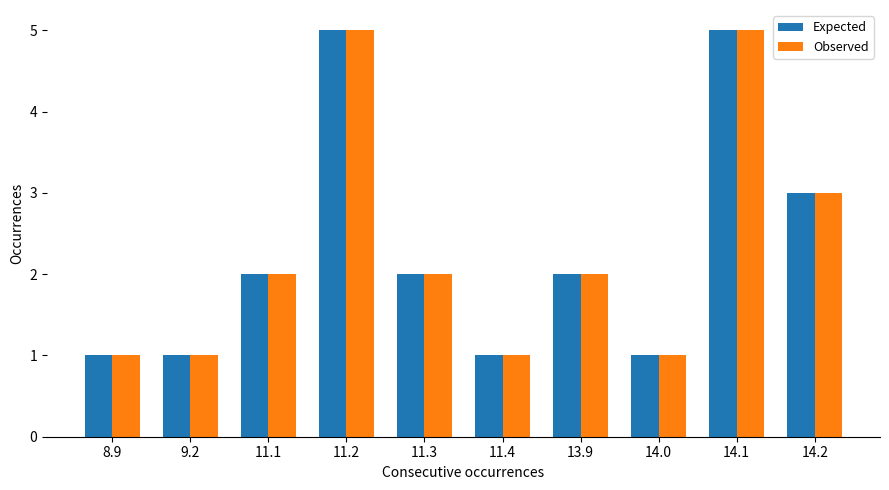

The Expected series shows 1 at 8.9. True or false?

True